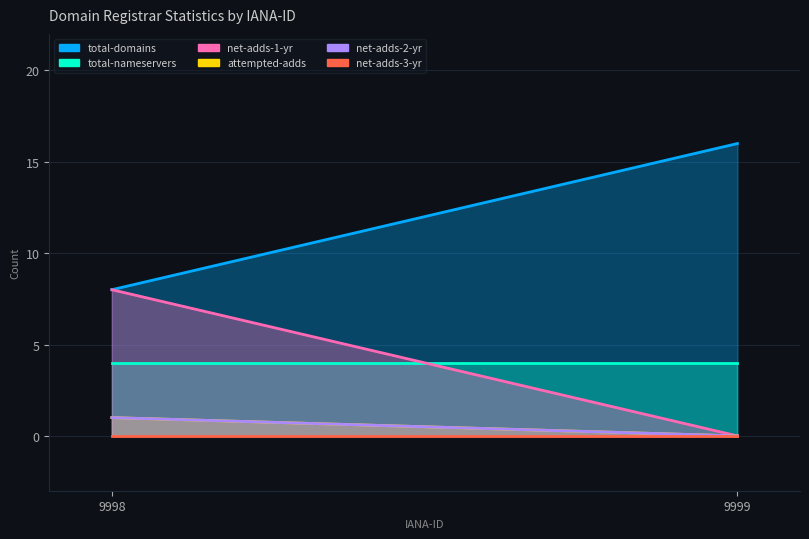

What is the difference between the highest and lowest values at 9998?

8